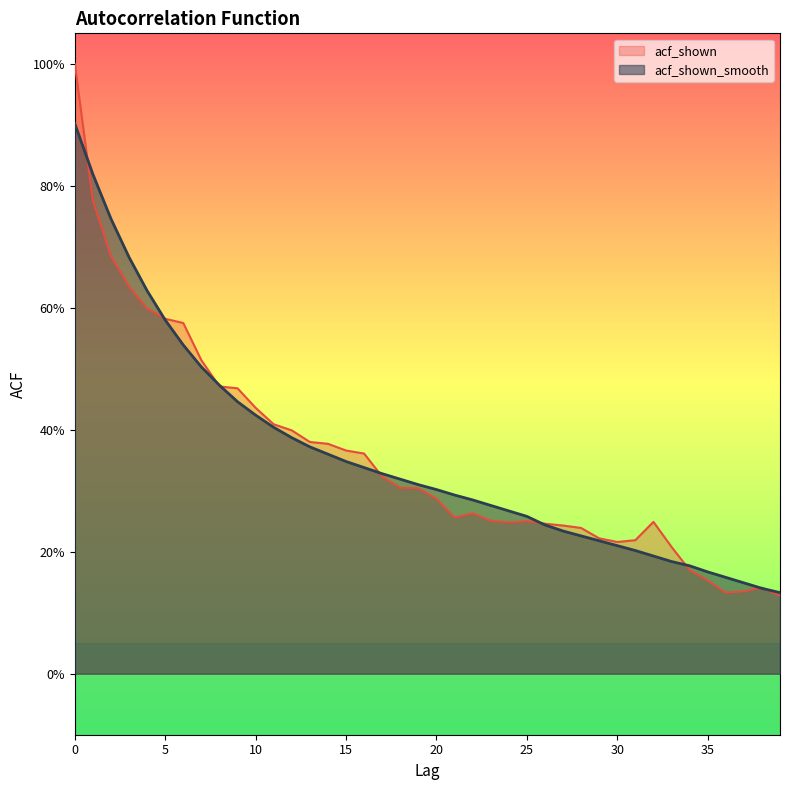

Where is the first local minimum for acf_shown?

21